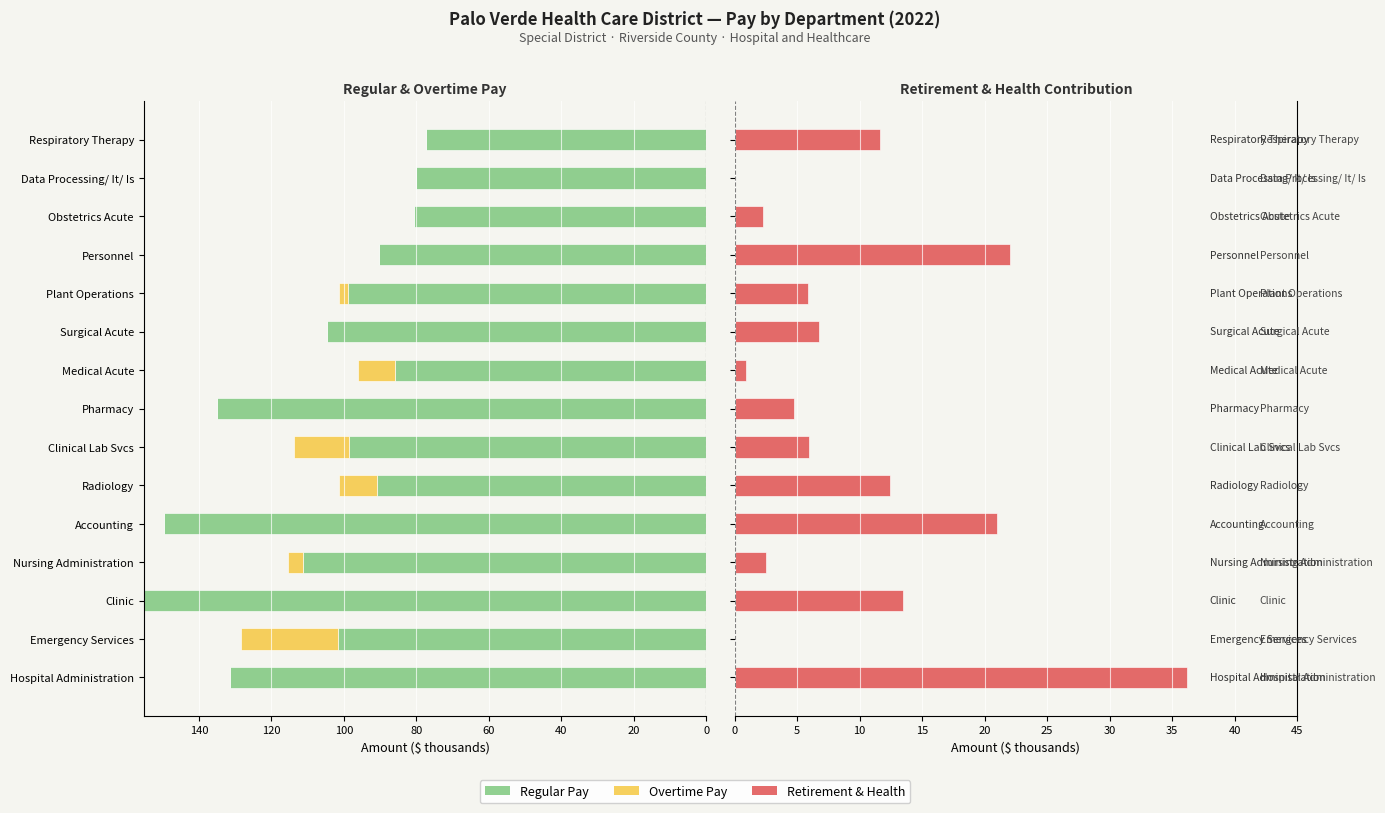

What is the average value of the OvertimePay series?

4.6